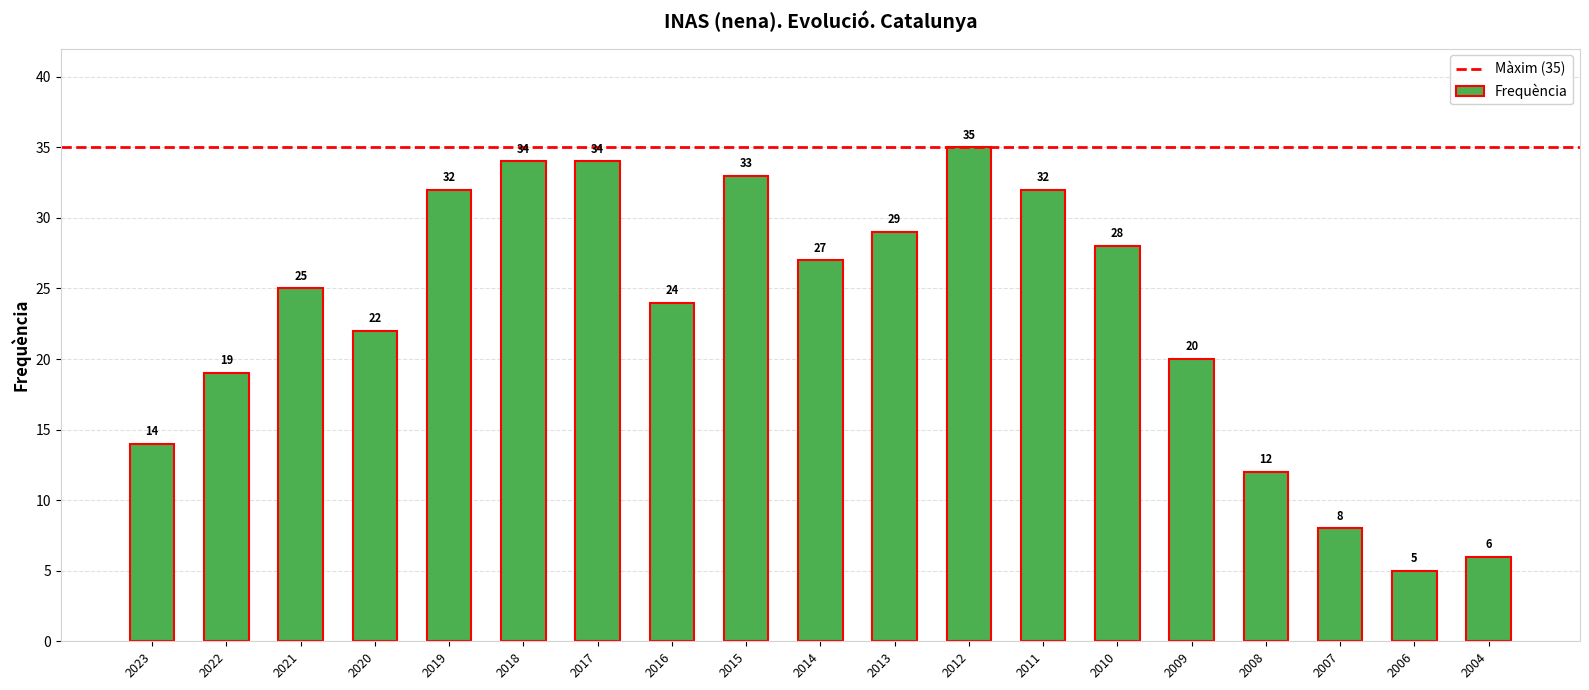

Reading right to left, transcribe all the data shown in this chart.

6	5	8	12	20	28	32	35	29	27	33	24	34	34	32	22	25	19	14